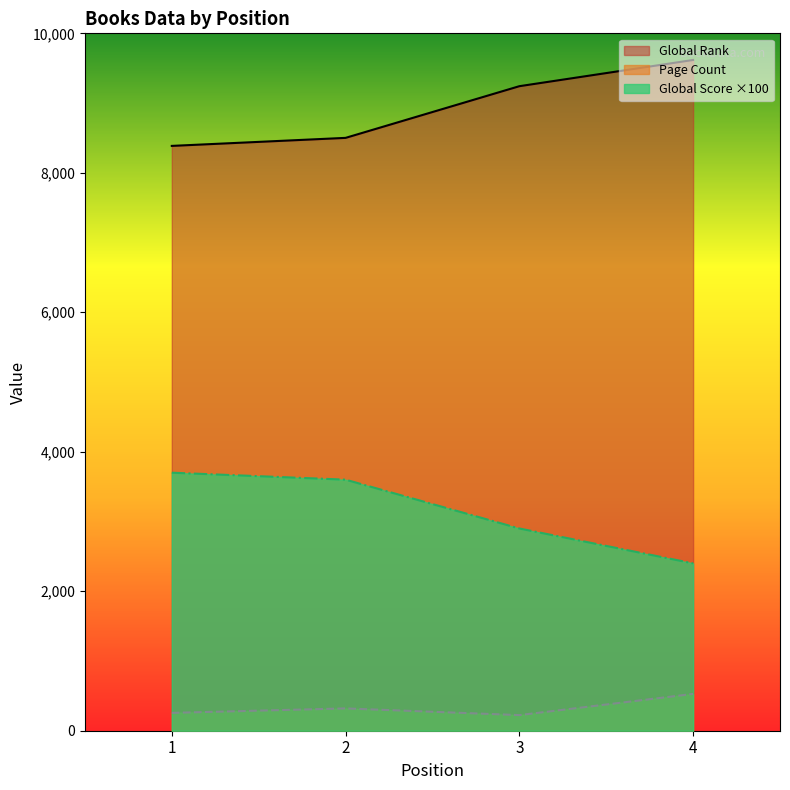

Where is Global Rank nearest to the value 9002?

3